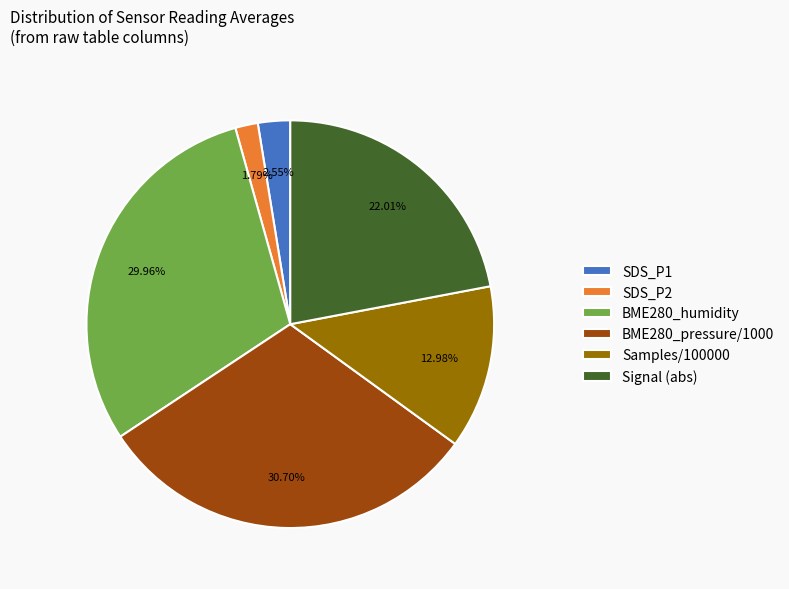

Which has a higher value, Signal (abs) or BME280_pressure/1000?

BME280_pressure/1000